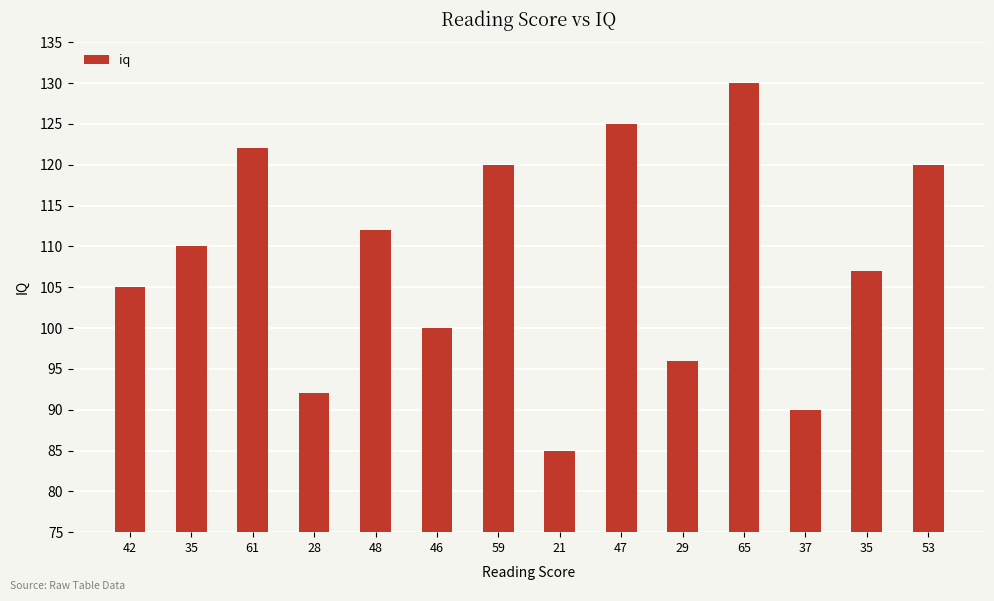

Reading left to right, transcribe all the data shown in this chart.

105	110	122	92	112	100	120	85	125	96	130	90	107	120